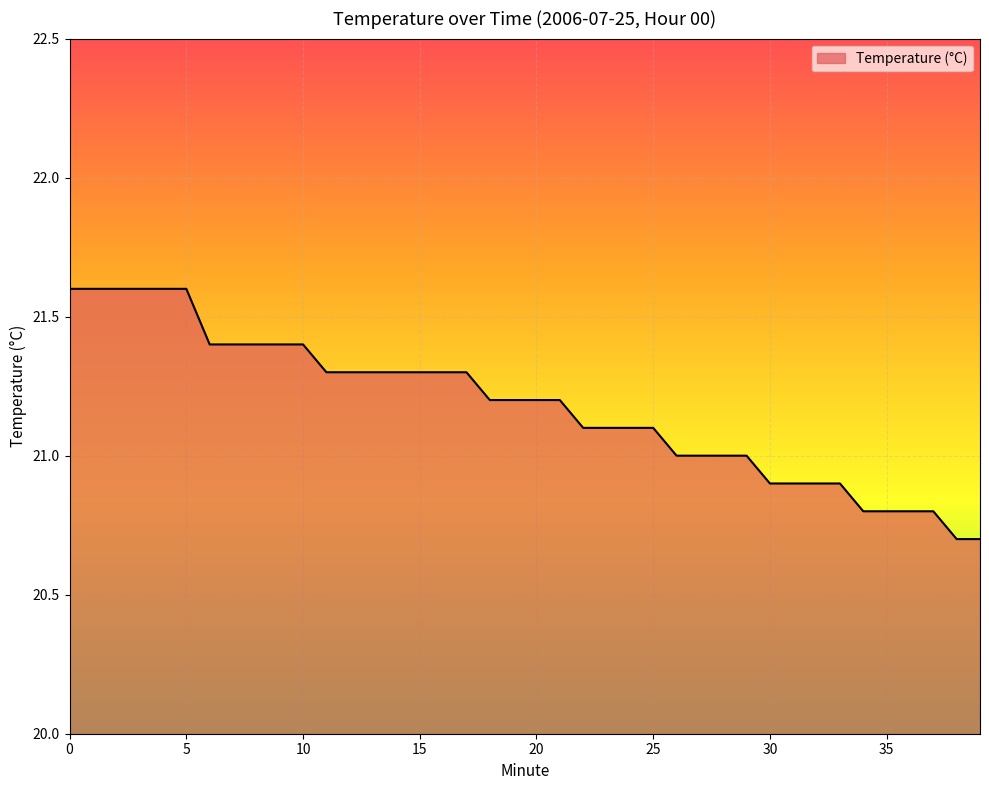

What is the difference between the maximum and minimum values?

0.9